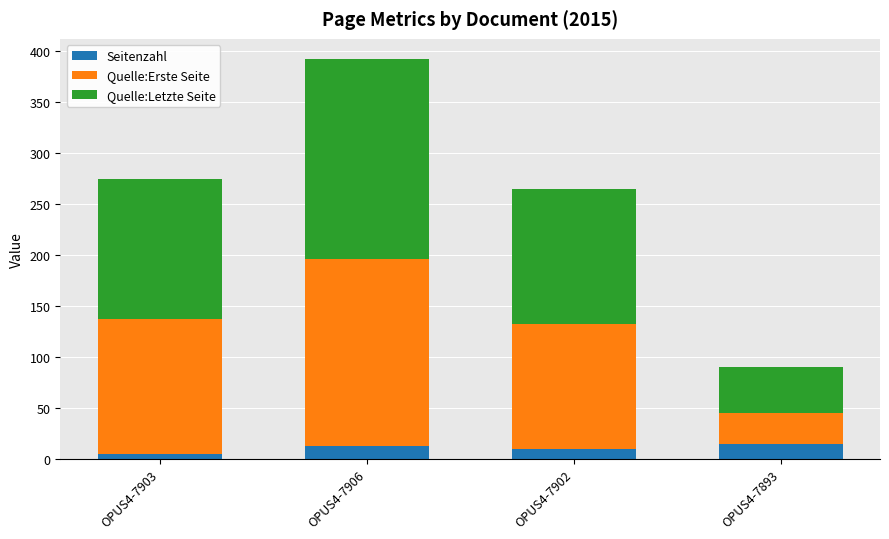

Are the bars horizontal?

No